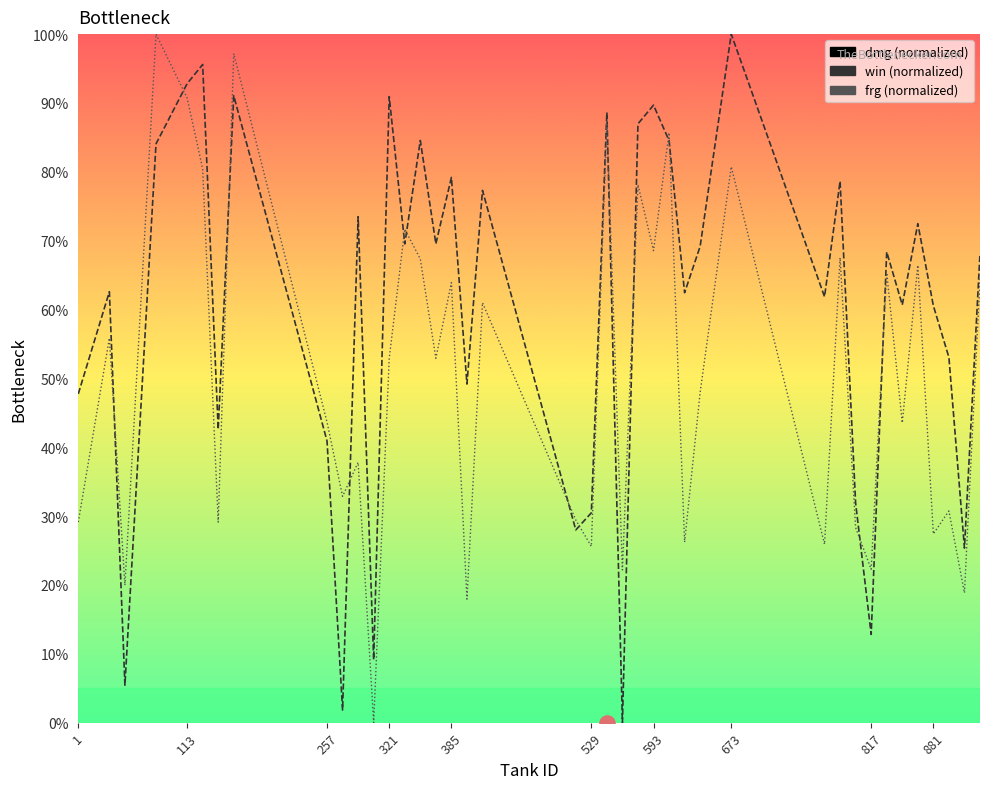

Which series contains the highest Y value?

dmg